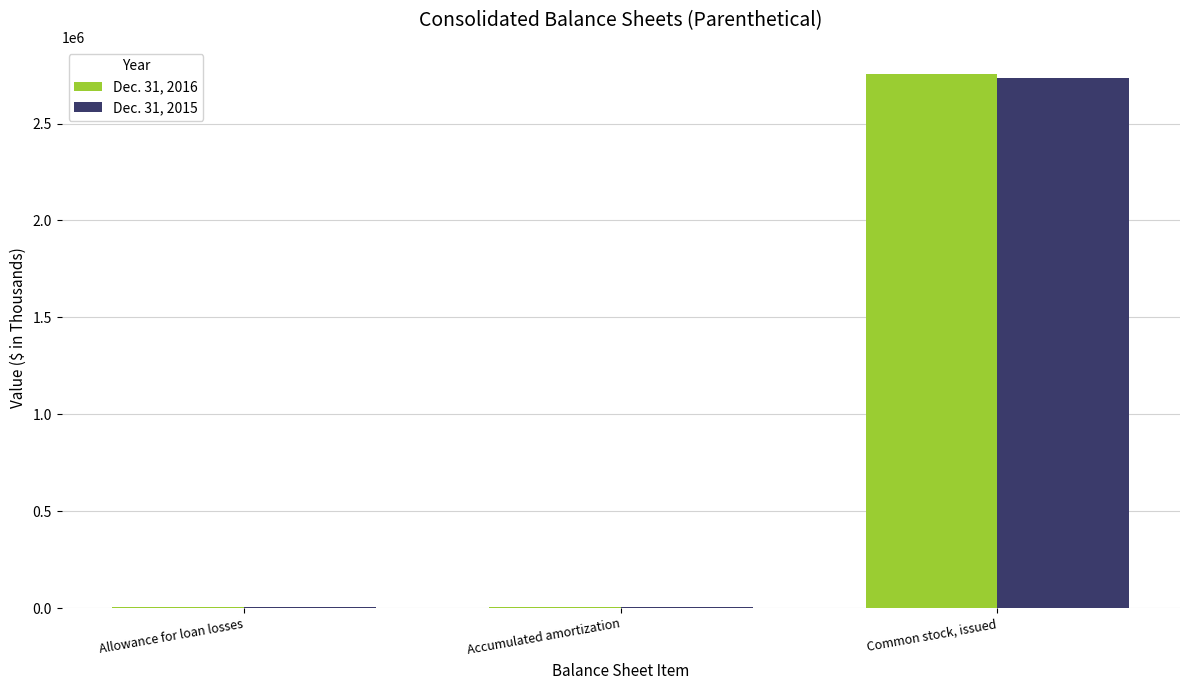

What is the sum of all Dec. 31, 2015 values?

2742202